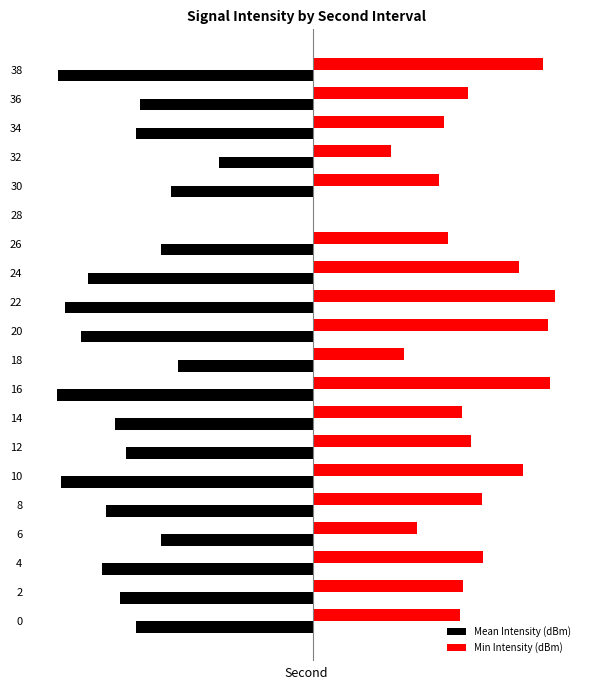

What are all the series names shown in the legend?

Mean Intensity (dBm), Min Intensity (dBm)